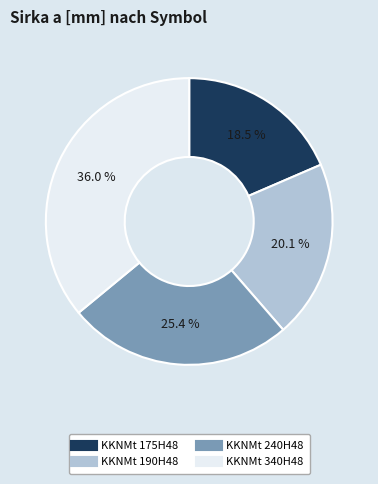

Count the number of slices in the pie.

4